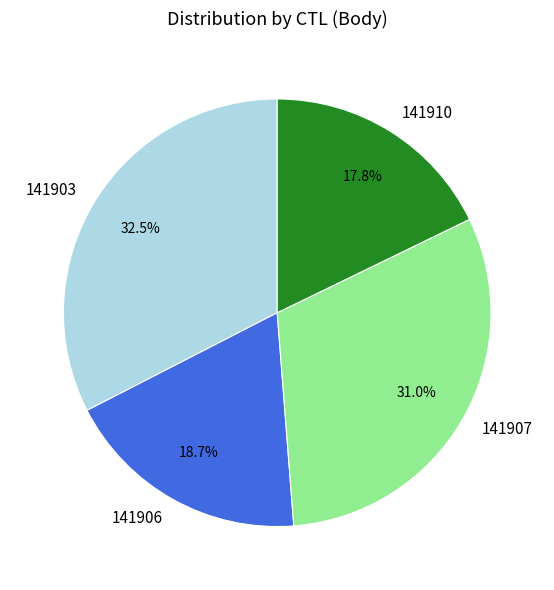

Rank the categories by value from highest to lowest.

141903, 141907, 141906, 141910